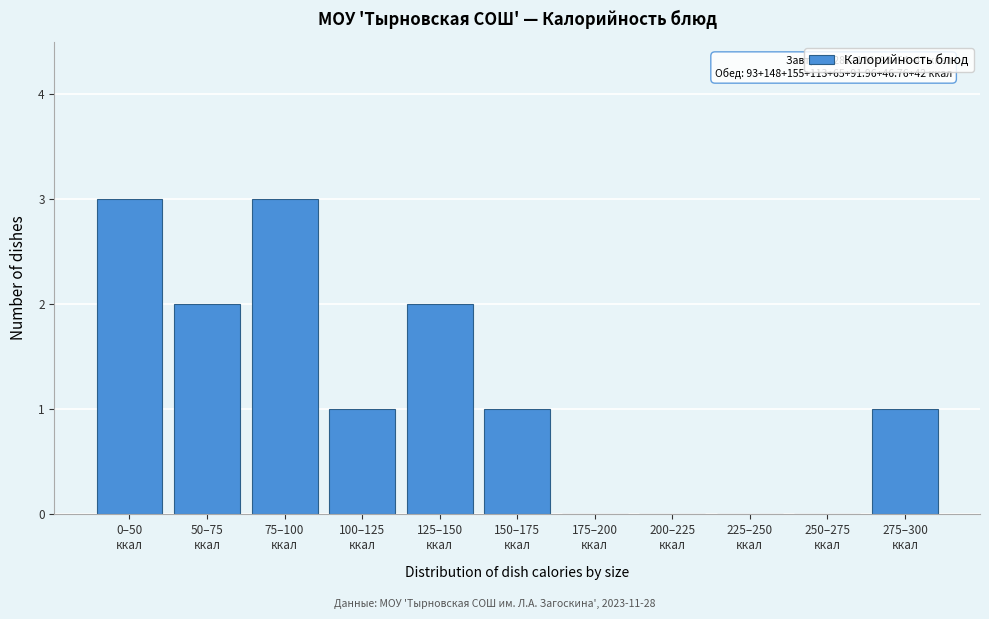

What is the maximum value shown in the chart?

3